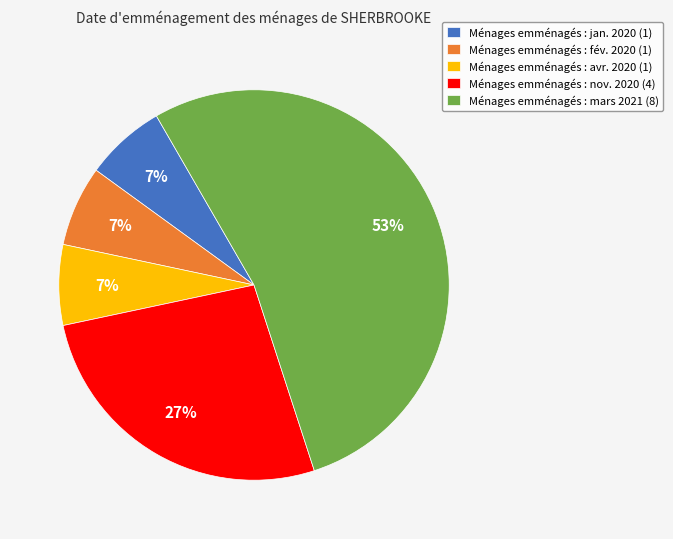

To the nearest percent, what is the average slice percentage?

20%